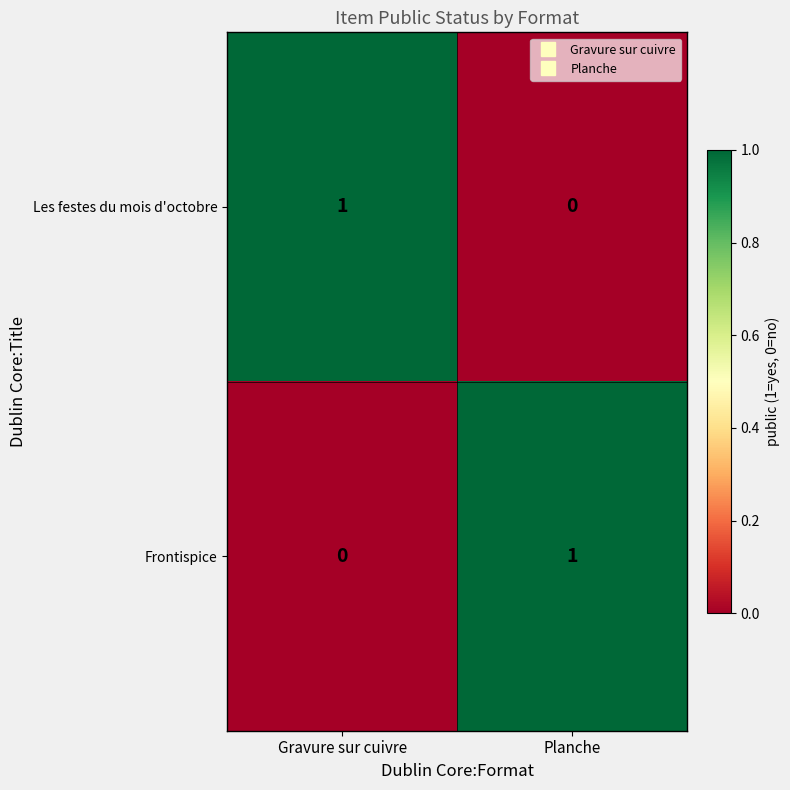

Where is Les festes du mois d'octobre nearest to the value 0?

Planche